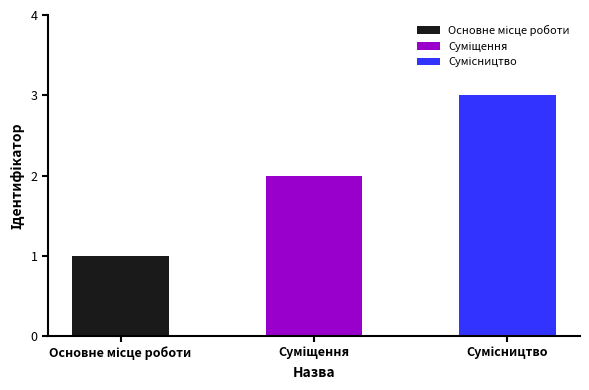

Reading left to right, what are all the values shown in this chart?

1	2	3